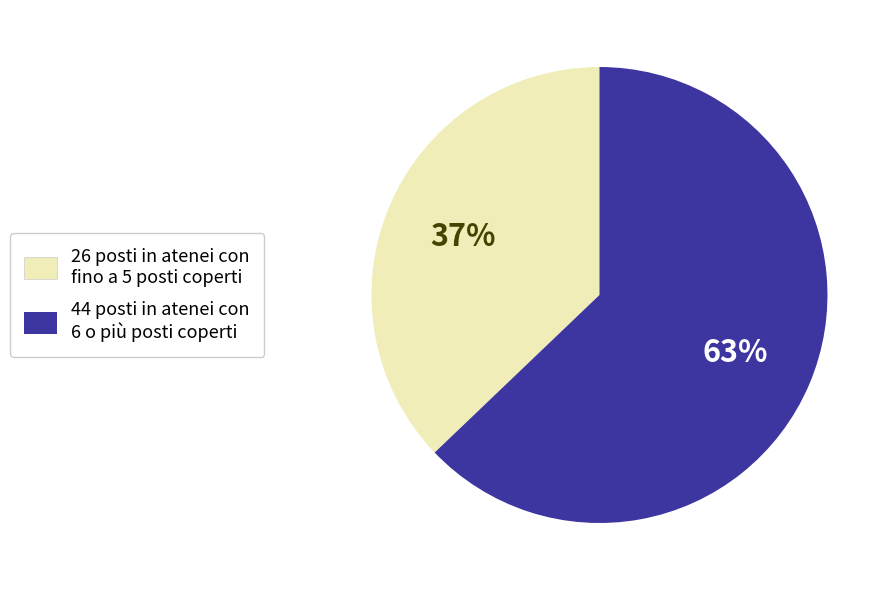

Is there any slice that represents more than half of the pie?

Yes